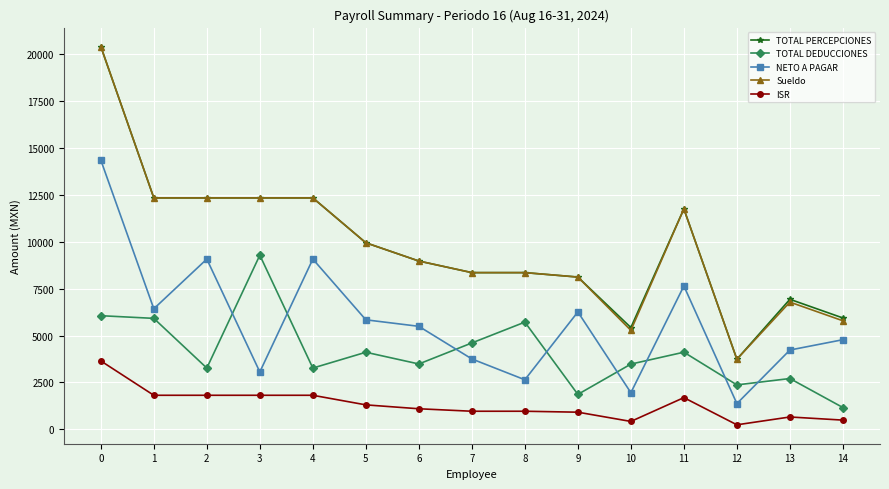

How many data points does each series have?

15